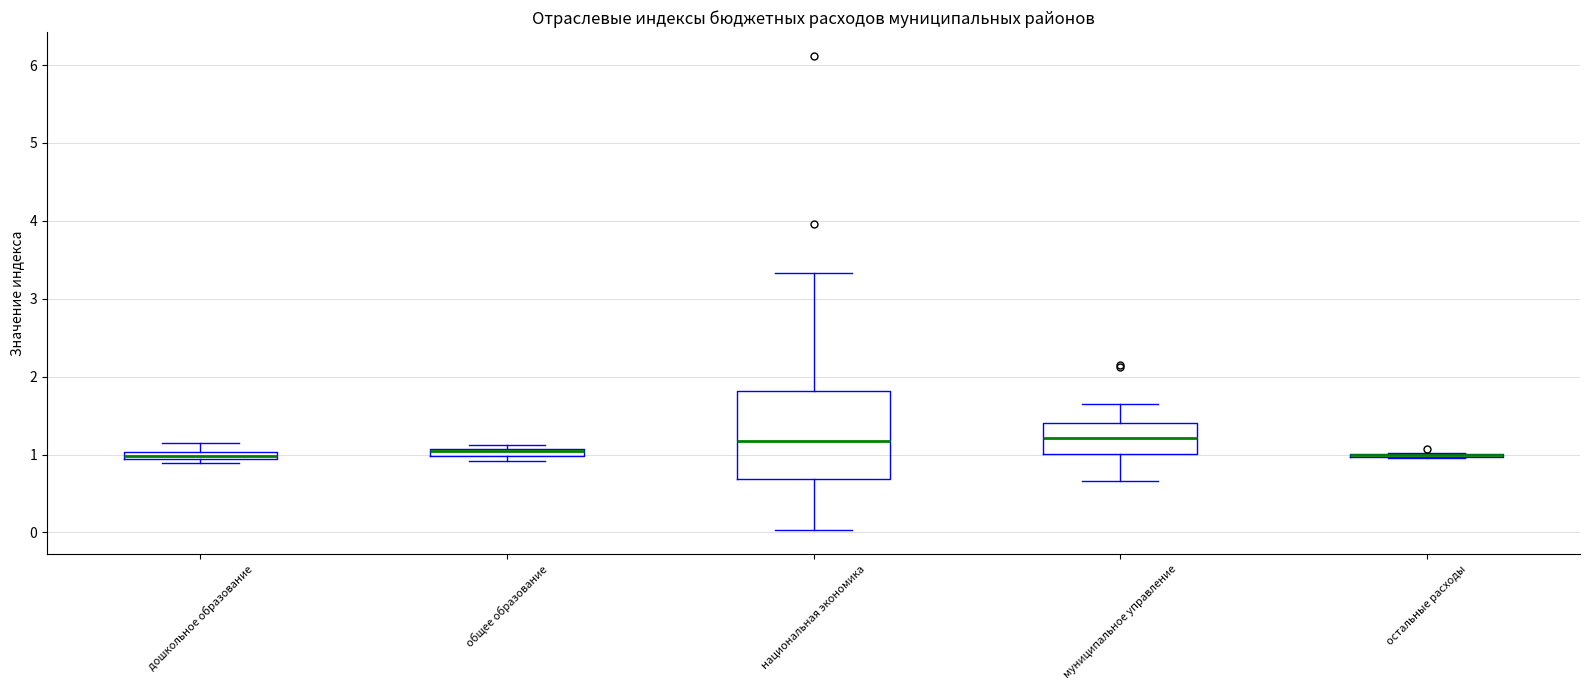

Where does the median line of the box for муниципальное управление sit on the y-axis? The values are not printed on the chart, so give them approximately, as read against the axis.

1.2